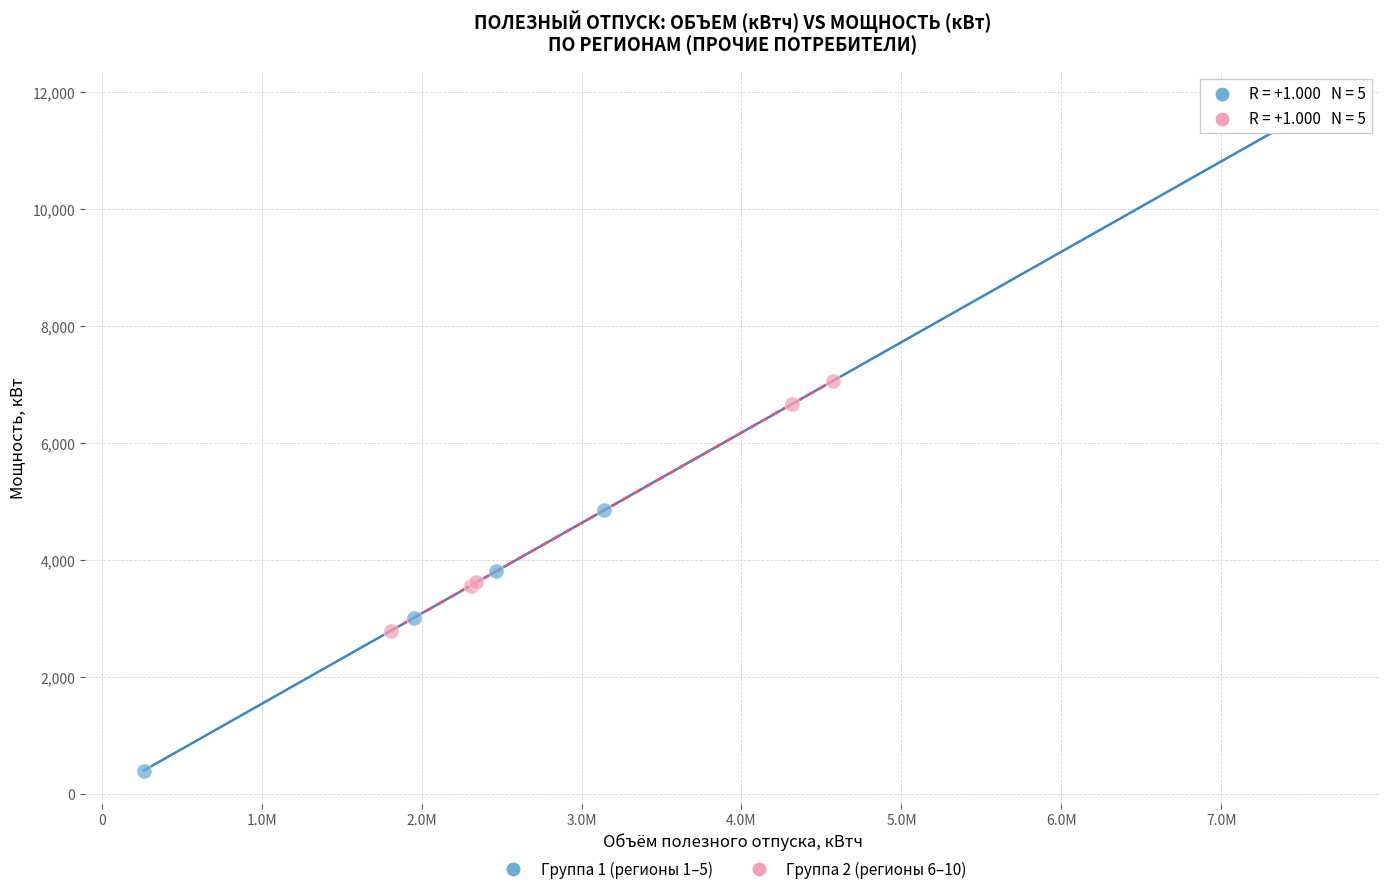

Which series reaches the minimum Y coordinate?

Группа 1 (регионы 1–5)